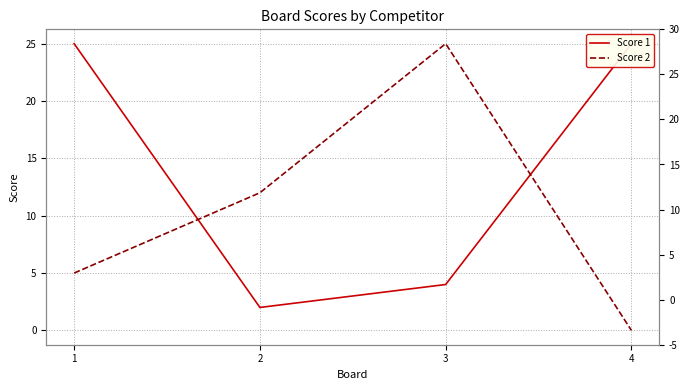

Between 1 and 4, which is larger?

1